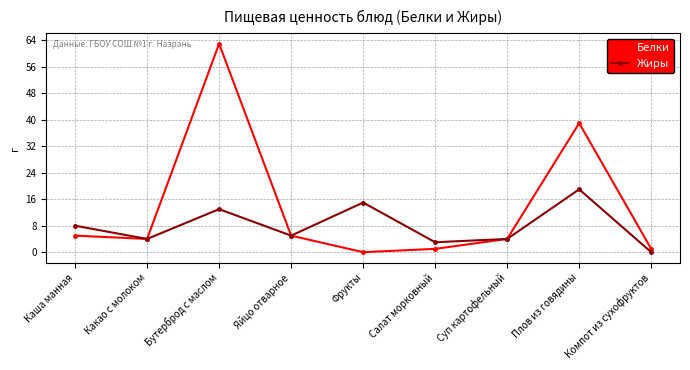

True or false: Жиры has more than 1 points higher than both neighbors.

True